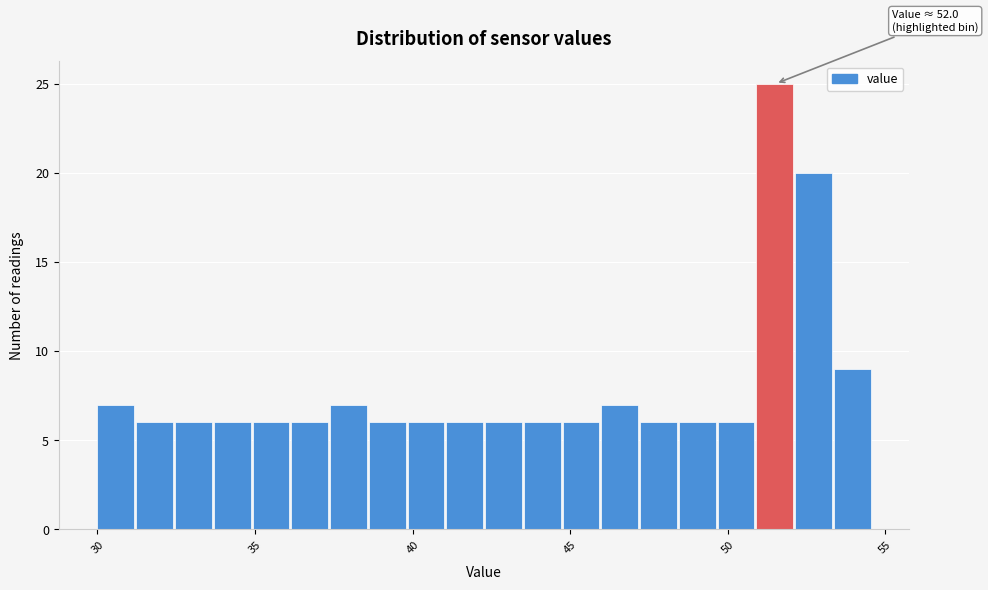

Read against the x-axis, roughly where is the centre of the tallest bar?

51.5